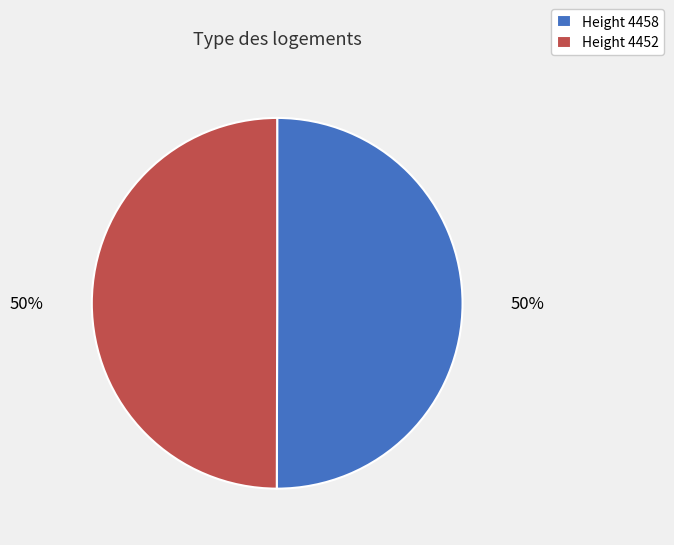

The Height 4452 slice represents 50% of the pie. True or false?

True